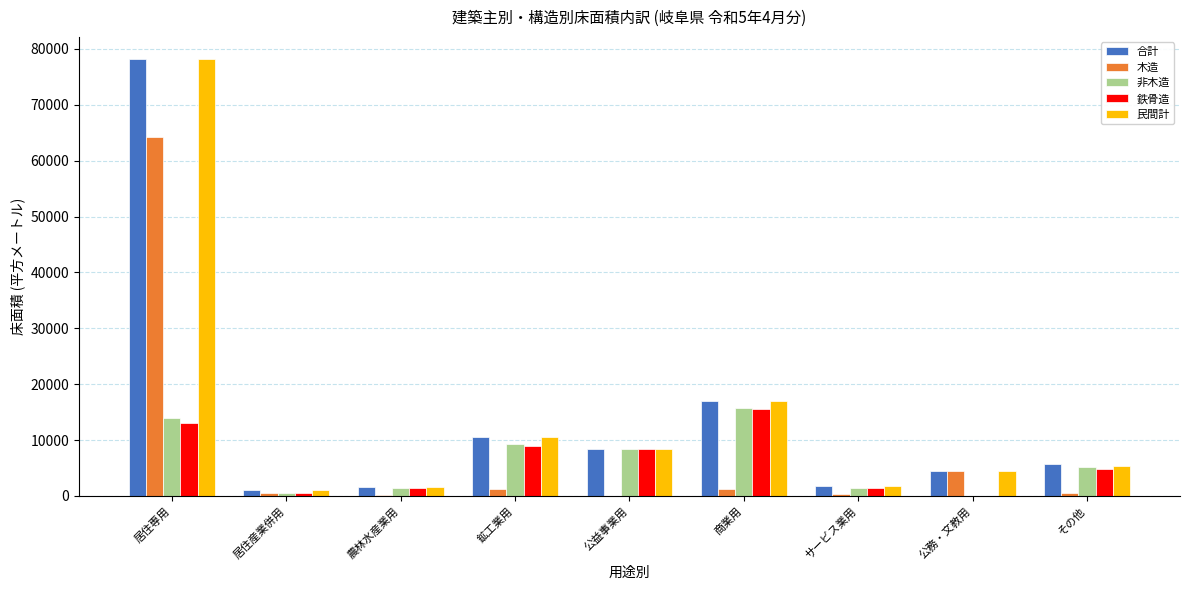

Is the value of 木造 at 公務・文教用 greater than the value of 鉄骨造 at 公益事業用?

No